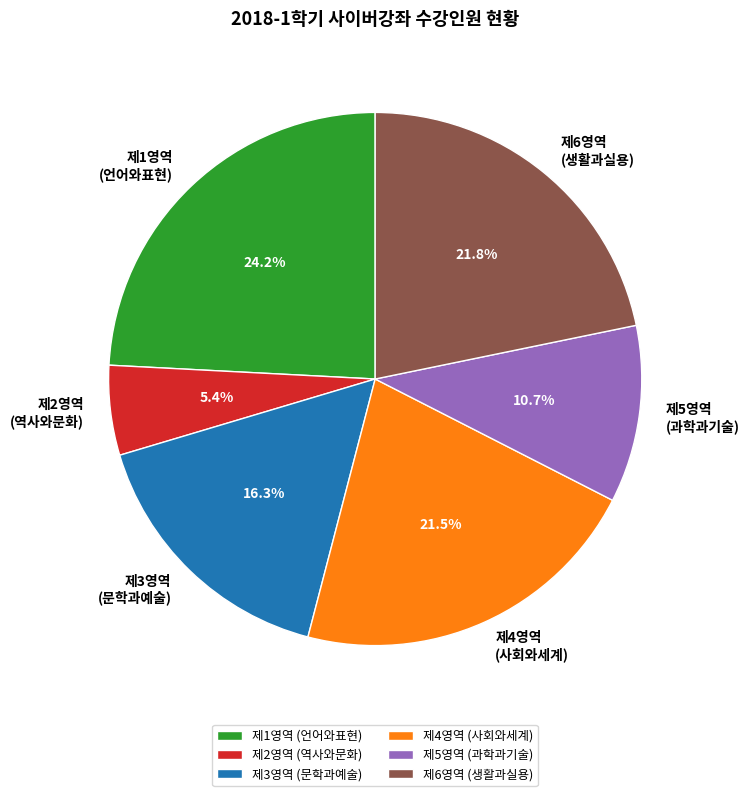

How many slices are in this pie chart?

6